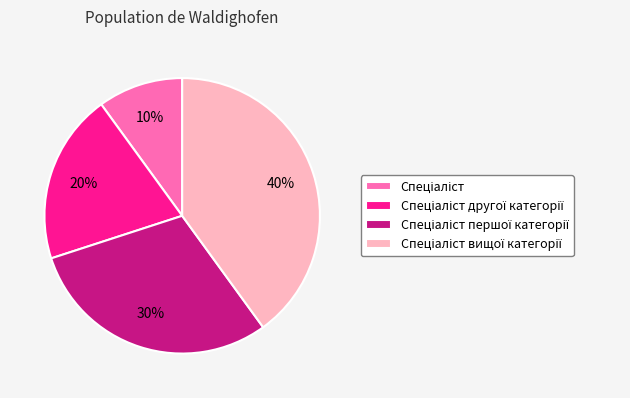

Is there any slice that represents more than half of the pie?

No